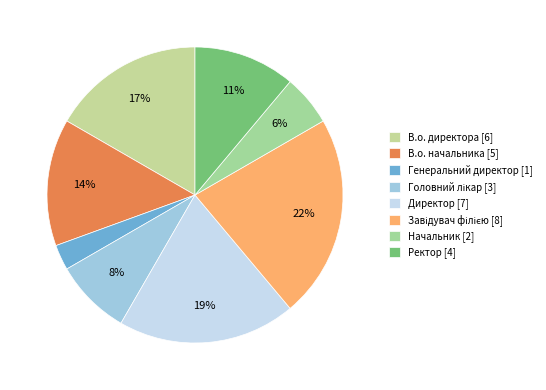

To the nearest percent, what portion does Генеральний директор represent?

3%